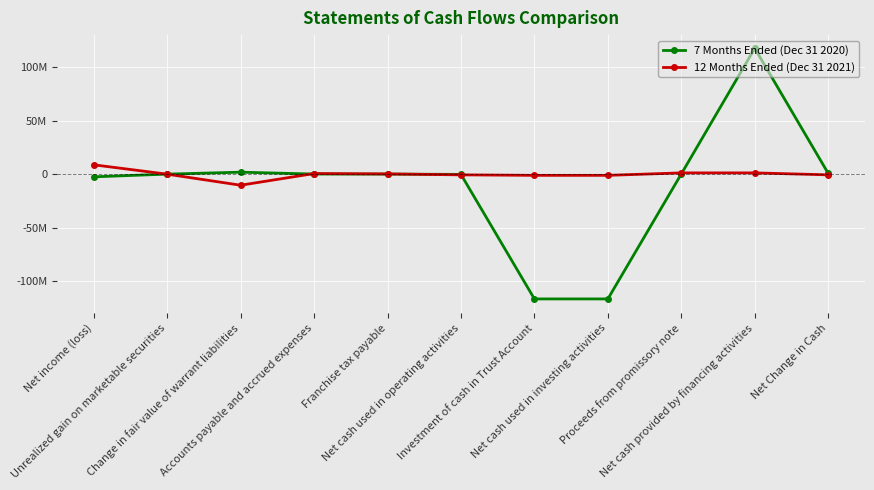

True or false: 7 Months Ended (Dec 31 2020) has a value of 94052 at Proceeds from promissory note.

False